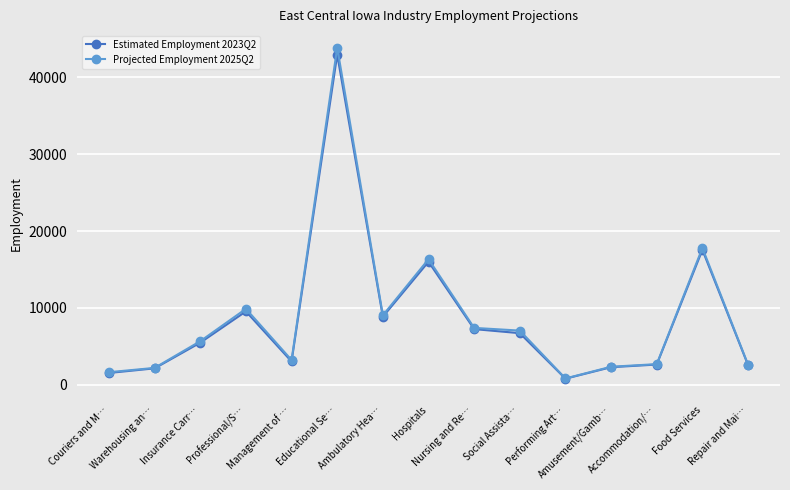

What is the label of the 13th point from the left?

Accommodation/…